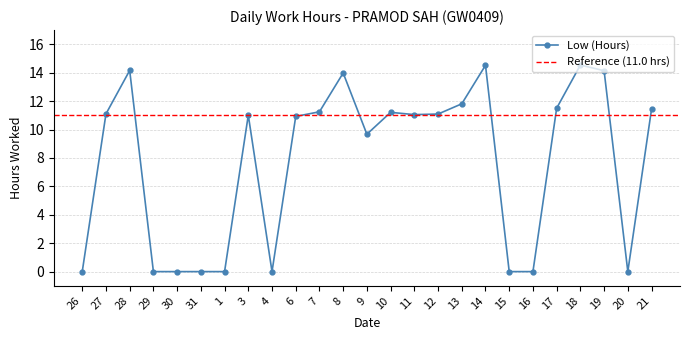

List the labels in order of value, smallest first.

26, 29, 30, 31, 1, 4, 15, 16, 20, 9, 6, 3, 11, 12, 27, 10, 7, 21, 17, 13, 8, 19, 28, 14, 18